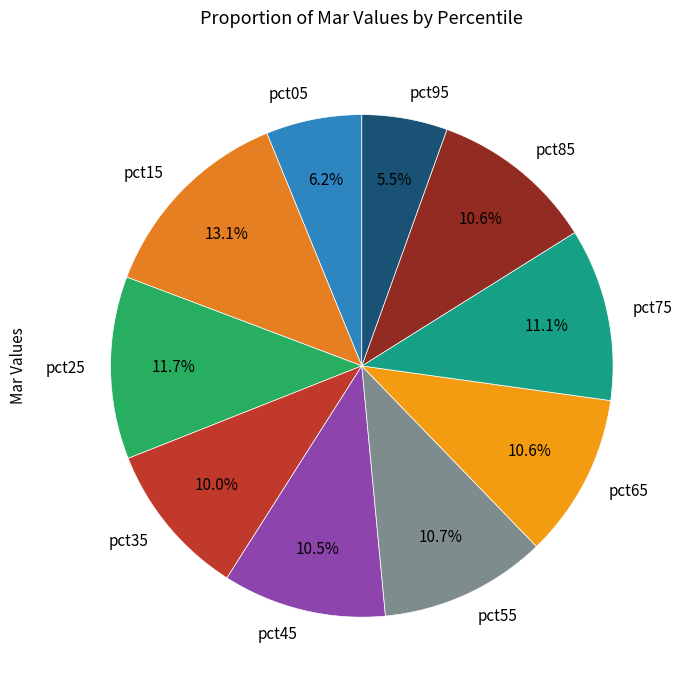

Does pct05 account for over 50% of the chart?

No